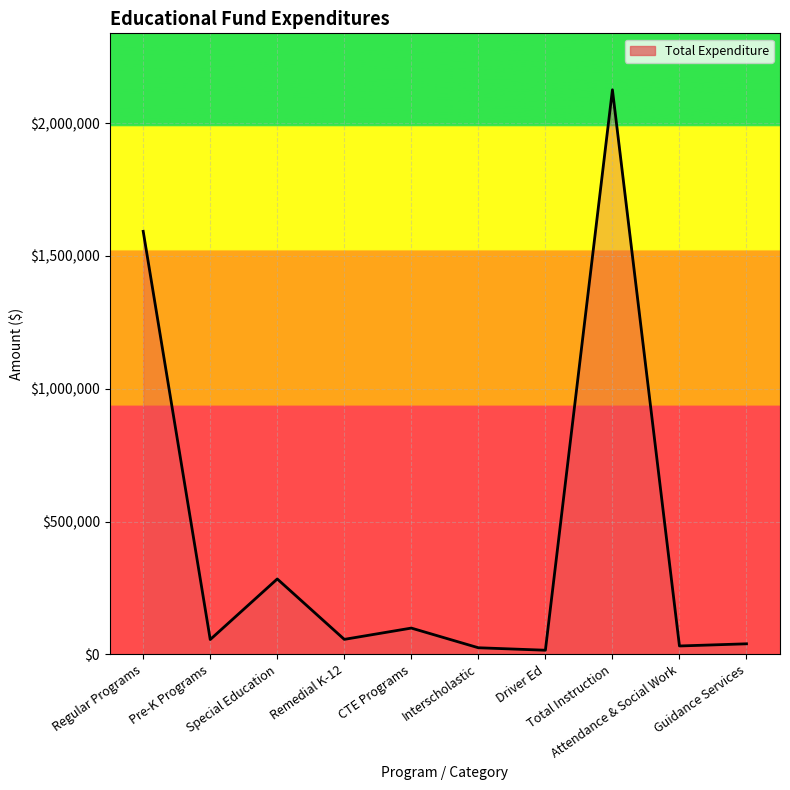

What is the change in value from Interscholastic to Driver Ed?

-9300